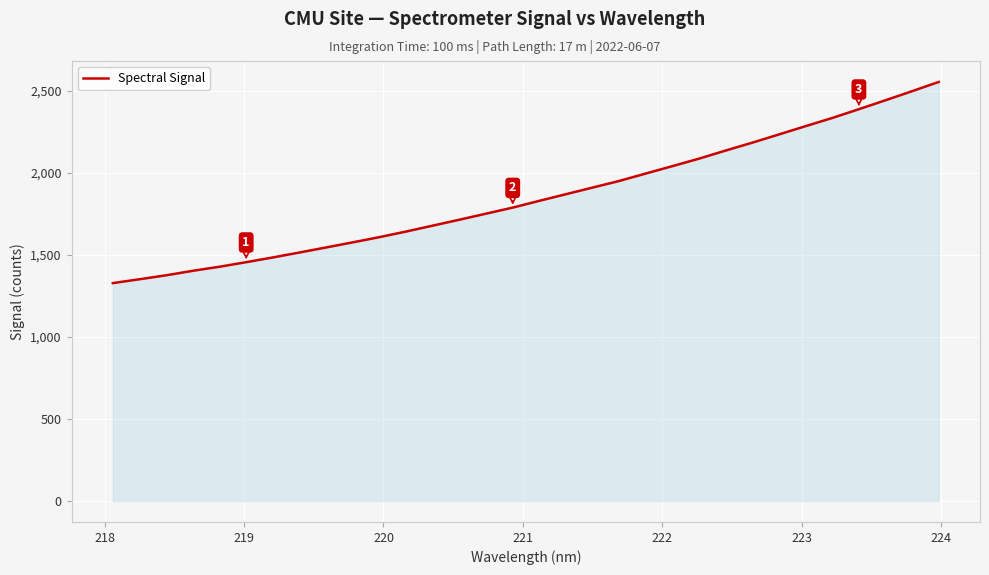

What is the greatest value displayed?

2552.8